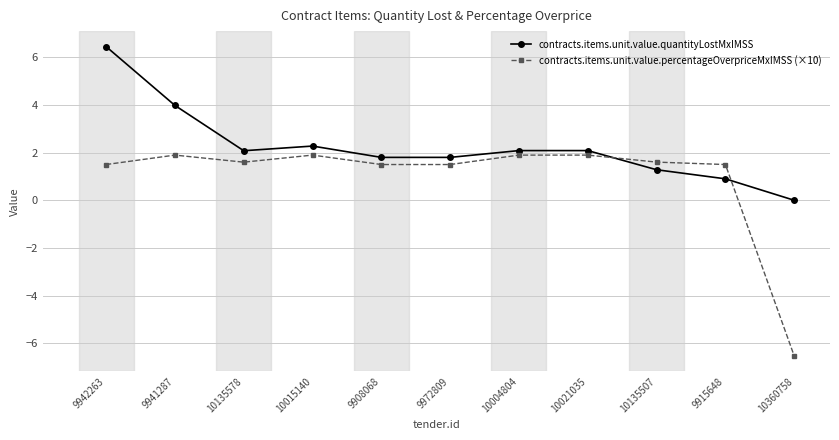

True or false: contracts.items.unit.value.percentageOverpriceMxIMSS (×10) has more than 0 points higher than both neighbors.

True